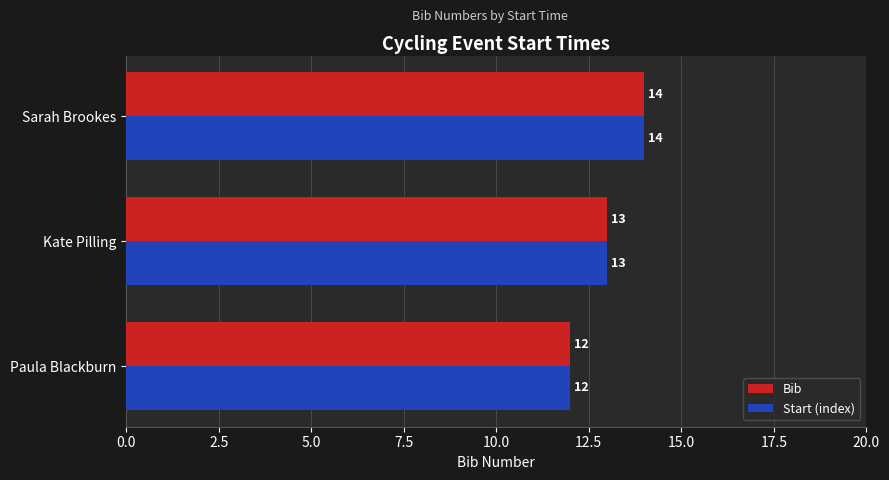

At which category is the sum across all series the highest?

Sarah Brookes